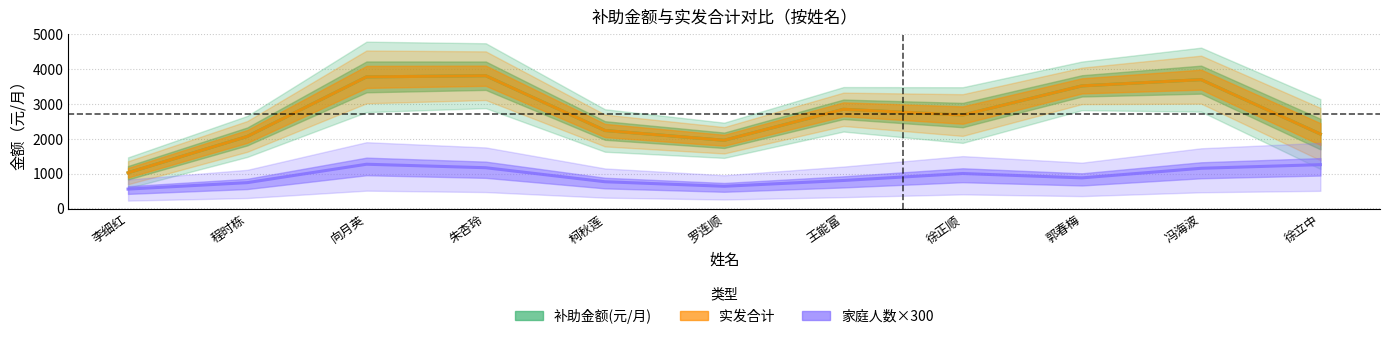

True or false: 家庭人数×300 and 补助金额(元/月) cross at least once.

False